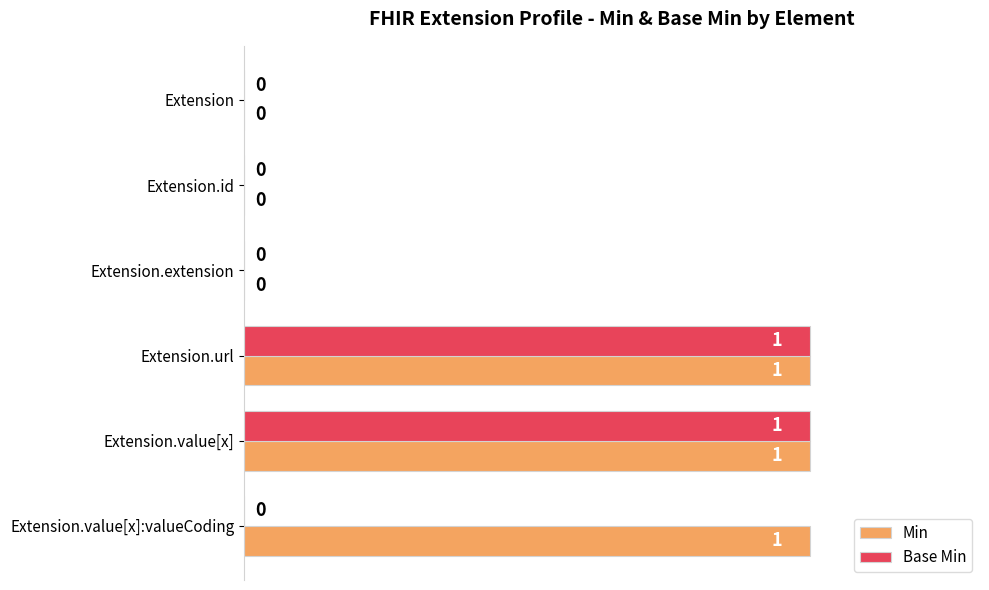

Which series has the largest total across all categories?

Min